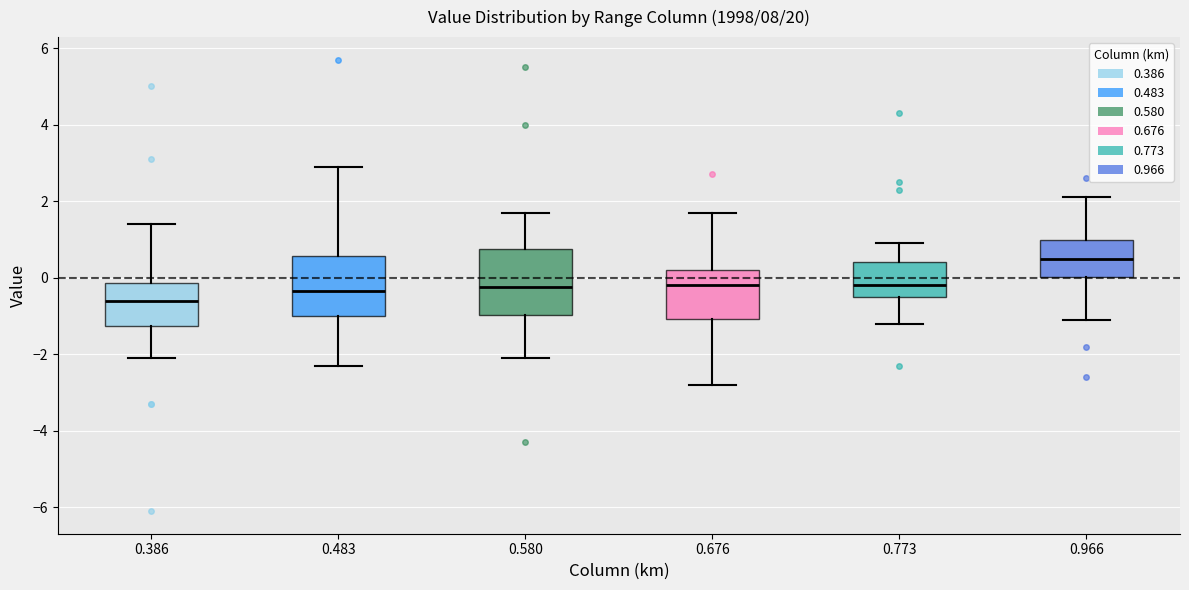

Reading left to right, read every box against the y-axis: the position of its median line, the range the box covers, and the ends of its whiskers. The values are not printed on the chart, so give them approximately, as read against the axis.

0.386: median -0.6, box -1.2 to -0.2, whiskers -2.0 to 1.4
0.483: median -0.4, box -1.0 to 0.6, whiskers -2.2 to 3.0
0.580: median -0.2, box -1.0 to 0.8, whiskers -2.0 to 1.8
0.676: median -0.2, box -1.0 to 0.2, whiskers -2.8 to 1.8
0.773: median -0.2, box -0.4 to 0.4, whiskers -1.2 to 1.0
0.966: median 0.6, box 0.0 to 1.0, whiskers -1.0 to 2.2